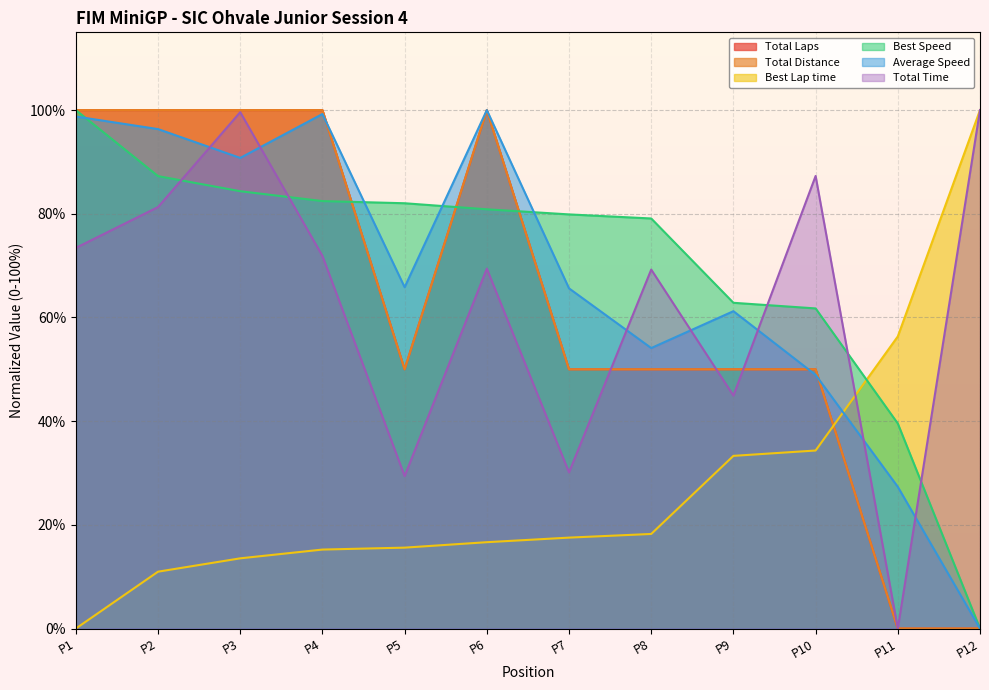

Which series has the largest total across all categories?

Best Speed